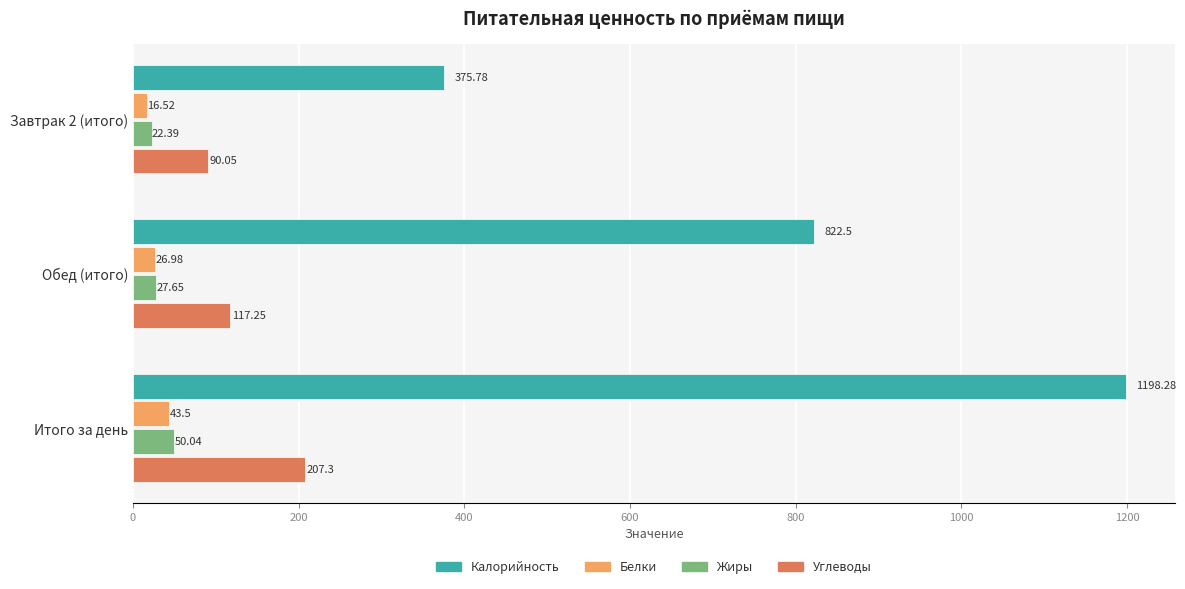

Where is Белки nearest to the value 30?

Обед (итого)